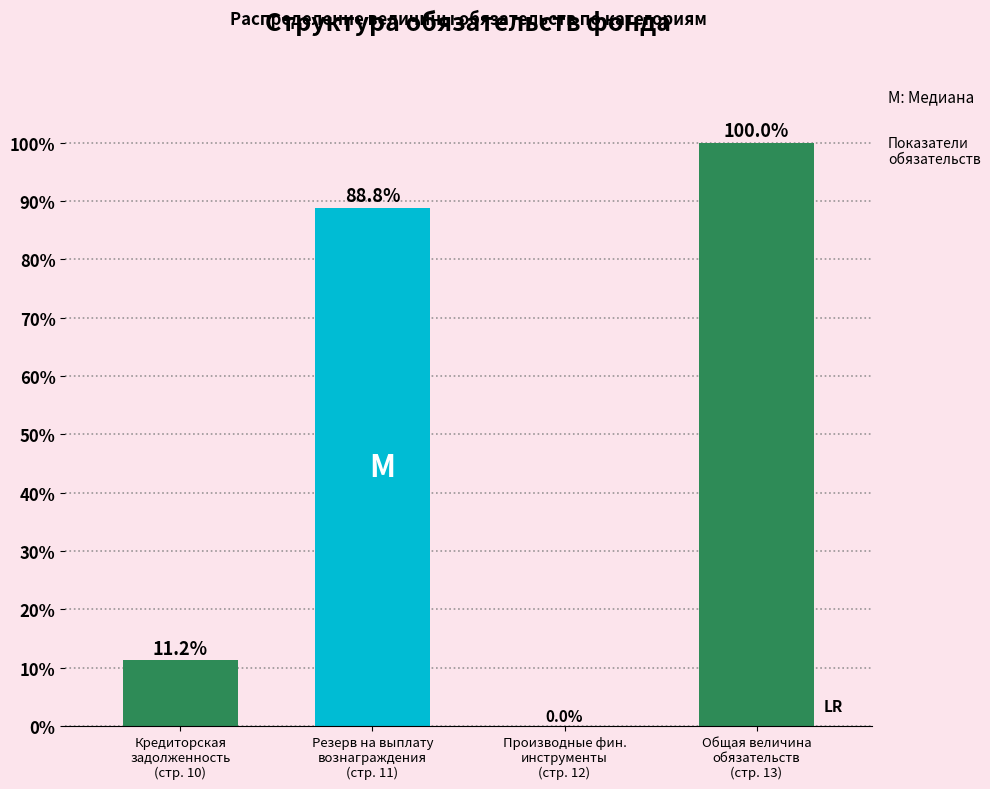

What is the greatest value displayed?

100.0